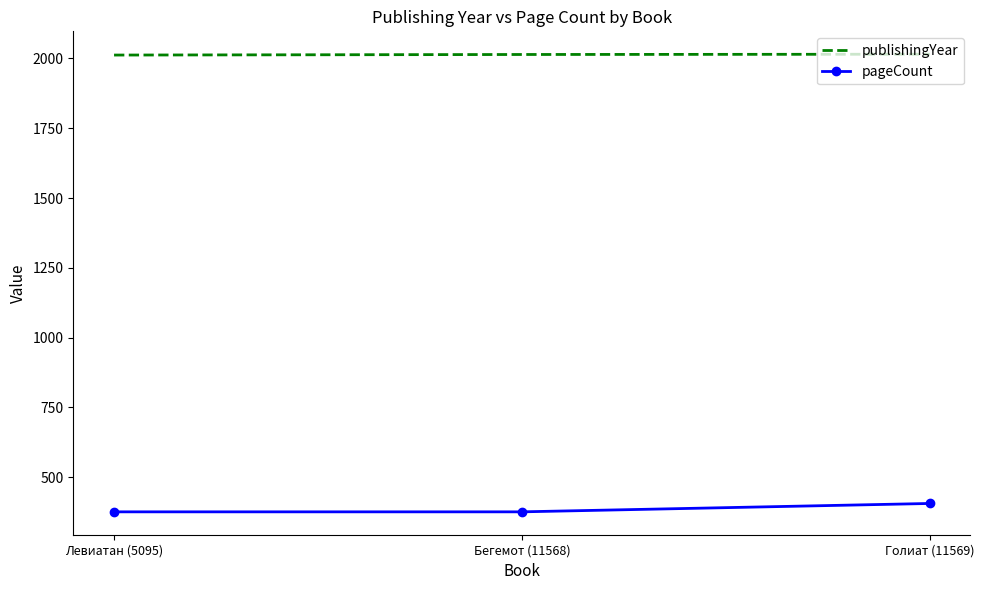

Rank the series at Голиат (11569) from highest to lowest value.

publishingYear, pageCount